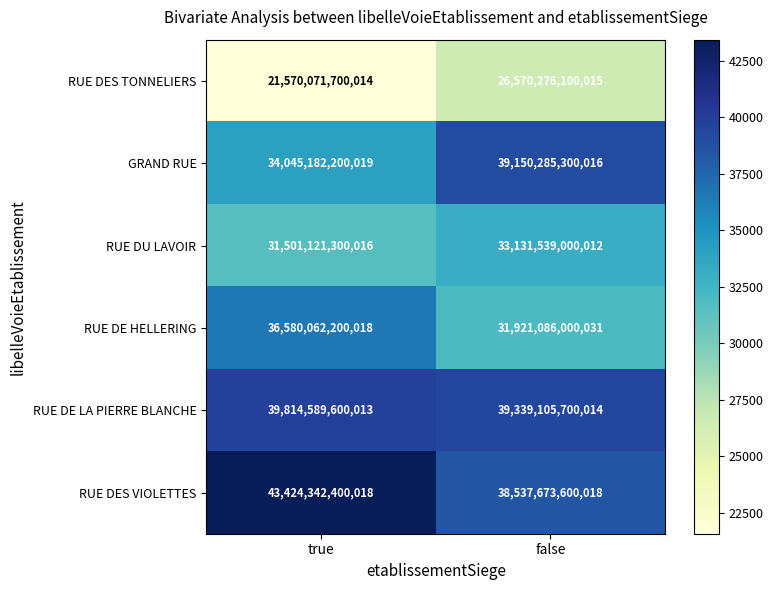

Read the GRAND RUE value at true, to the nearest 50.

34045182200000